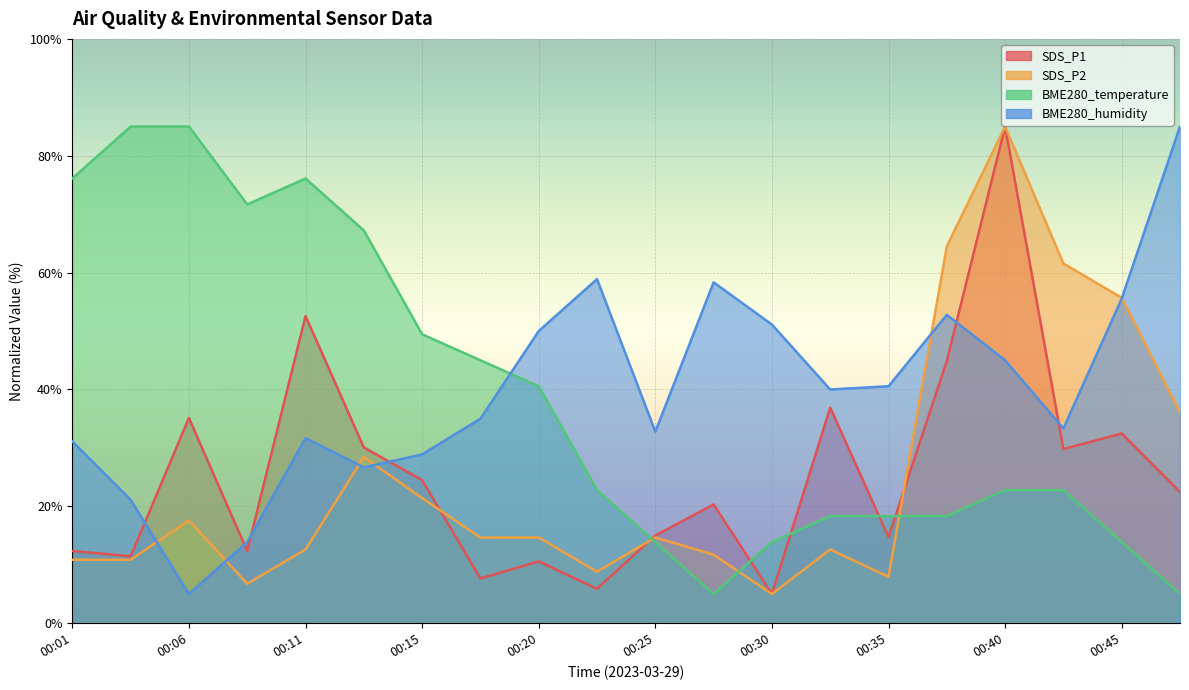

How many data points does each series have?

20